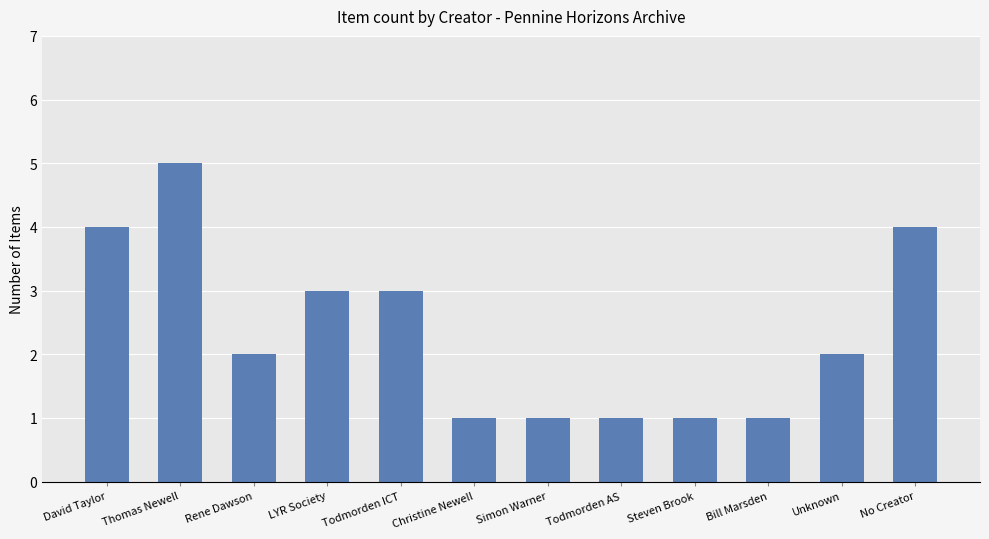

Which category has the highest value across all series?

Thomas Newell